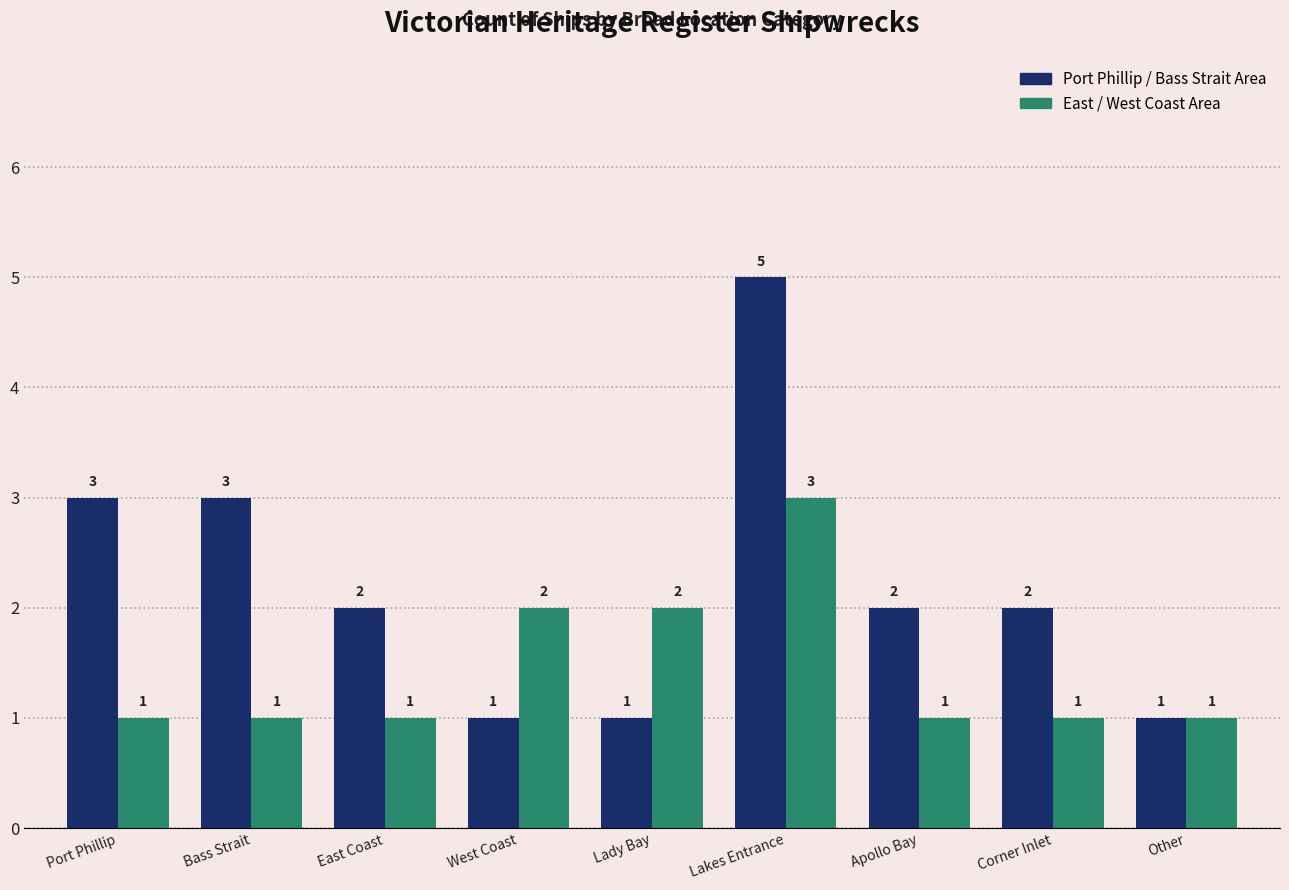

List the series in order of their peak value, highest first.

Port Phillip / Bass Strait Area, East / West Coast Area